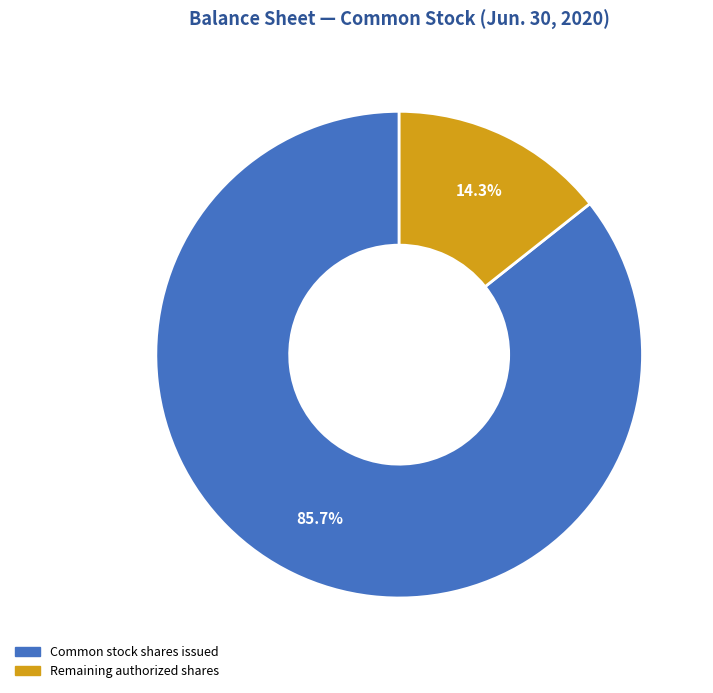

To the nearest percent, what is the difference between the largest and smallest slice percentages?

71%